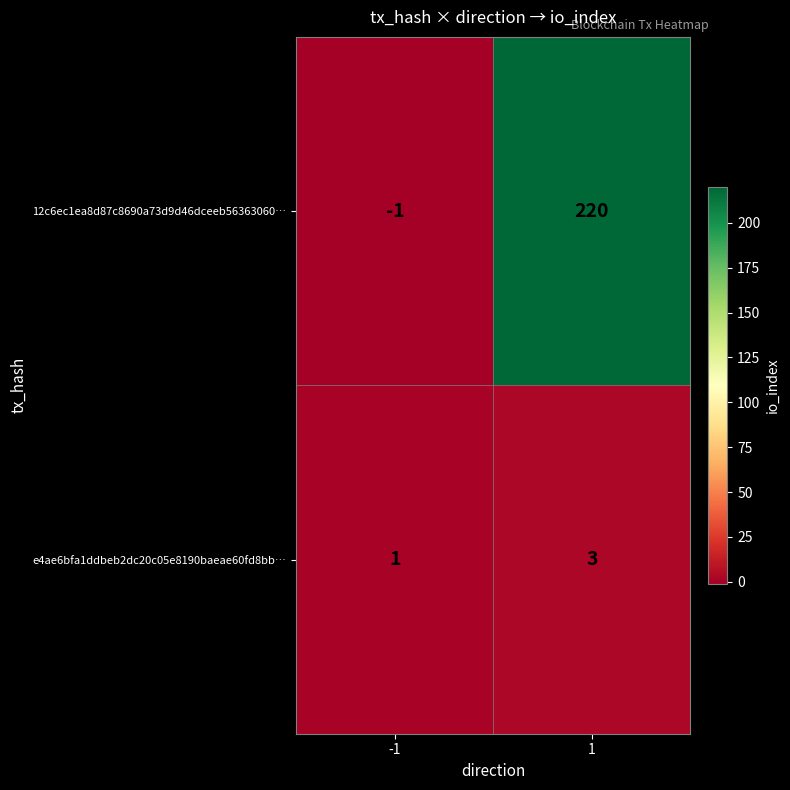

Which label corresponds to the smallest value in the chart?

-1